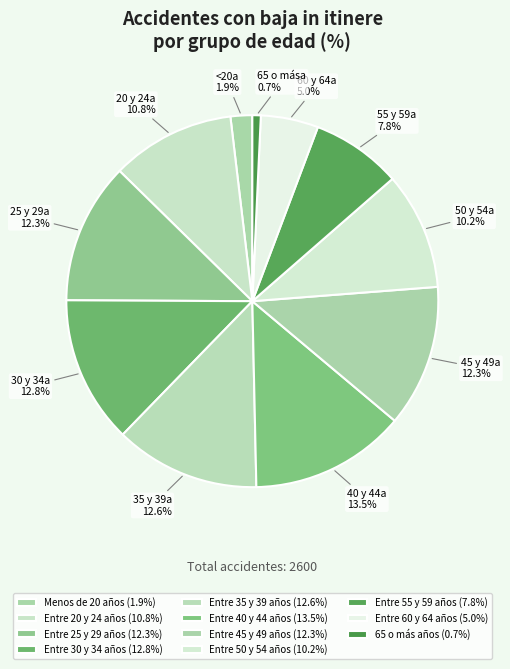

Is the sum of Entre 25 y 29 años and 65 o más años greater than half?

No